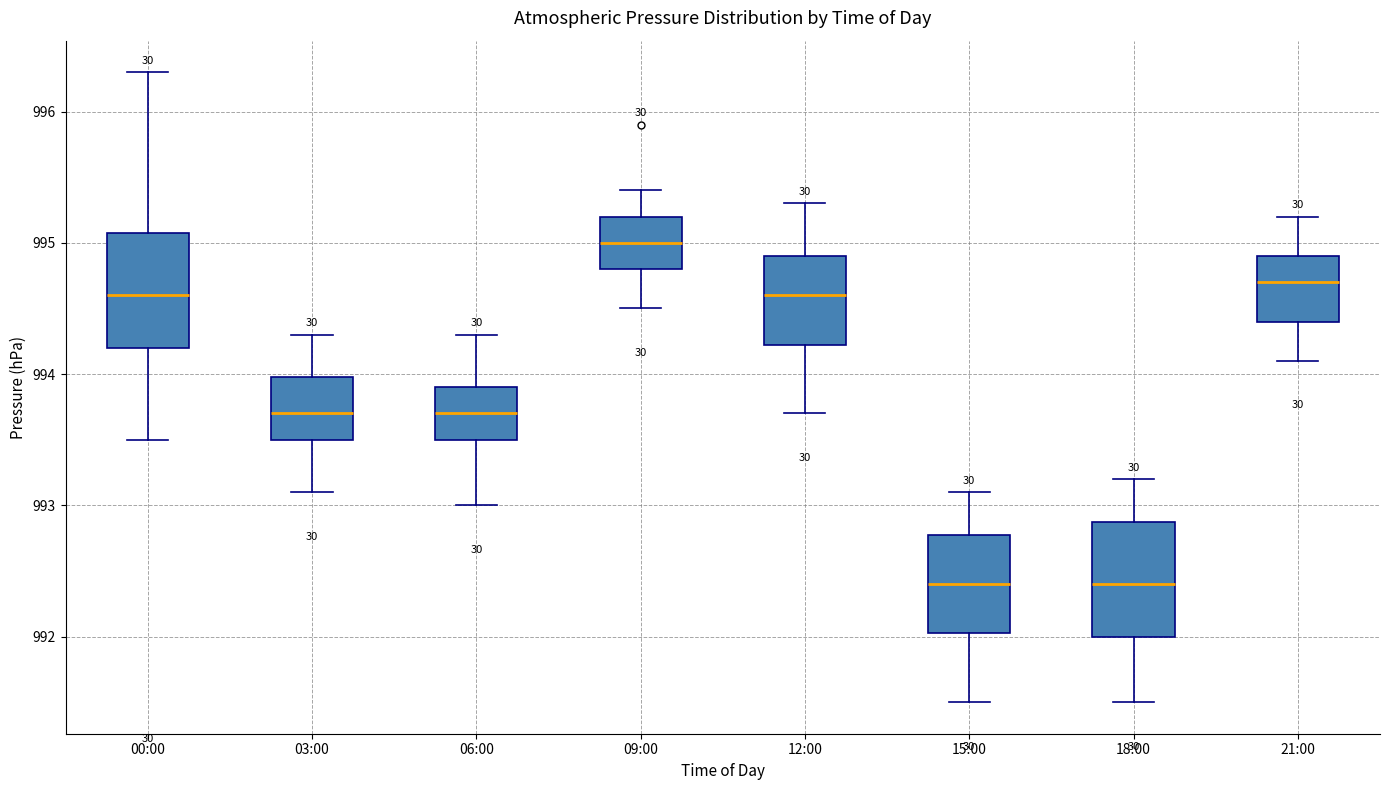

Reading left to right, transcribe this box plot: for each box, give where its median line is, the range the box spans, and where its two whiskers end, as read against the y-axis. The values are not printed on the chart, so give them approximately, as read against the axis.

00:00: median 994.6, box 994.2 to 995.1, whiskers 993.5 to 996.3
03:00: median 993.7, box 993.5 to 994.0, whiskers 993.1 to 994.3
06:00: median 993.7, box 993.5 to 993.9, whiskers 993.0 to 994.3
09:00: median 995.0, box 994.8 to 995.2, whiskers 994.5 to 995.4
12:00: median 994.6, box 994.2 to 994.9, whiskers 993.7 to 995.3
15:00: median 992.4, box 992.0 to 992.8, whiskers 991.5 to 993.1
18:00: median 992.4, box 992.0 to 992.9, whiskers 991.5 to 993.2
21:00: median 994.7, box 994.4 to 994.9, whiskers 994.1 to 995.2